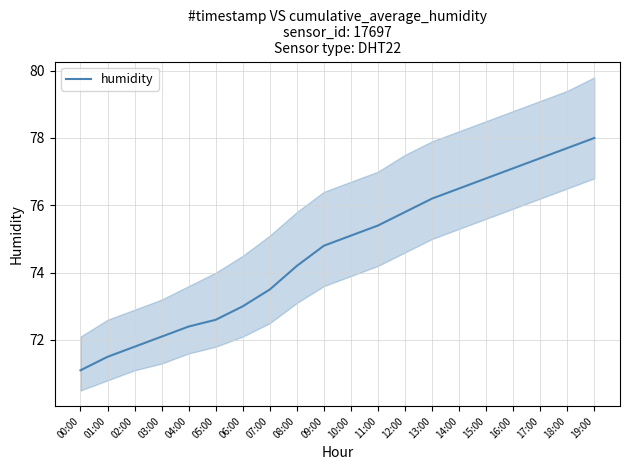

Is it true that the value at 06:00 is 46.7?

False